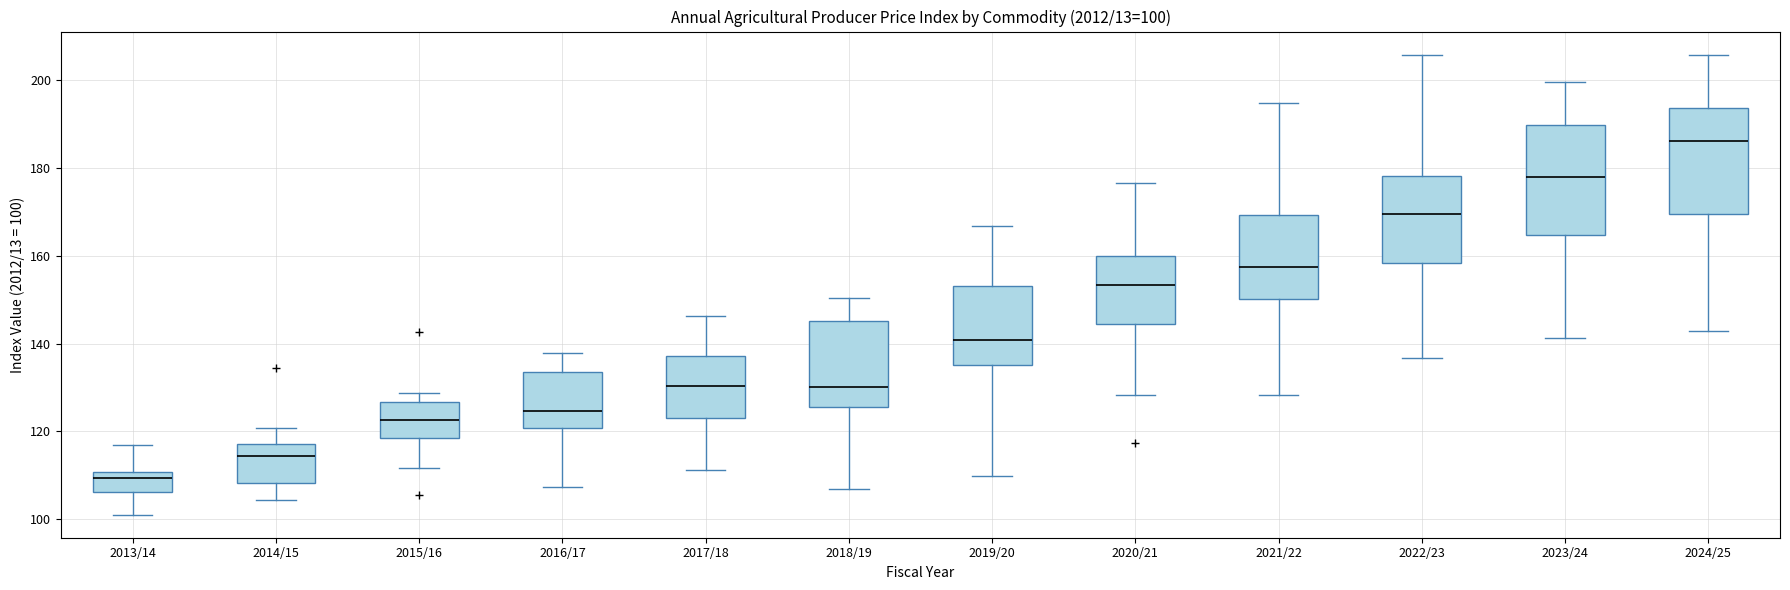

Which box's median line is the highest?

2024/25